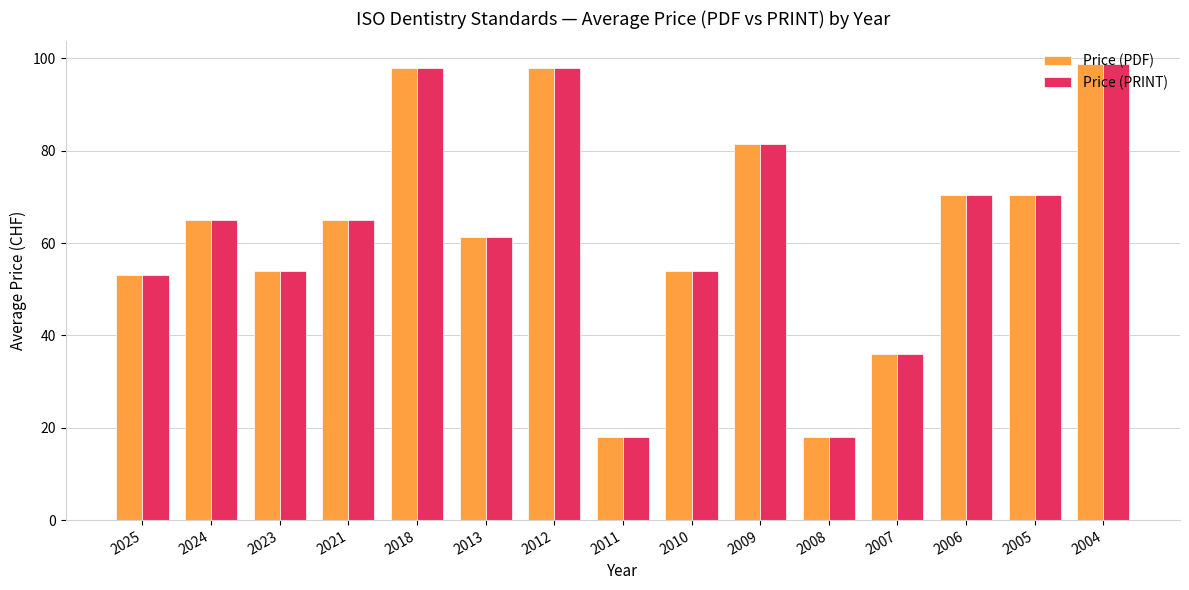

Reading left to right, what are all the values shown in this chart?

Price (PDF): 2025=53.0	2024=65.0	2023=54.0	2021=65.0	2018=98.0	2013=61.3	2012=98.0	2011=18.0	2010=54.0	2009=81.5	2008=18.0	2007=36.0	2006=70.5	2005=70.5	2004=98.8
Price (PRINT): 2025=53.0	2024=65.0	2023=54.0	2021=65.0	2018=98.0	2013=61.3	2012=98.0	2011=18.0	2010=54.0	2009=81.5	2008=18.0	2007=36.0	2006=70.5	2005=70.5	2004=98.8